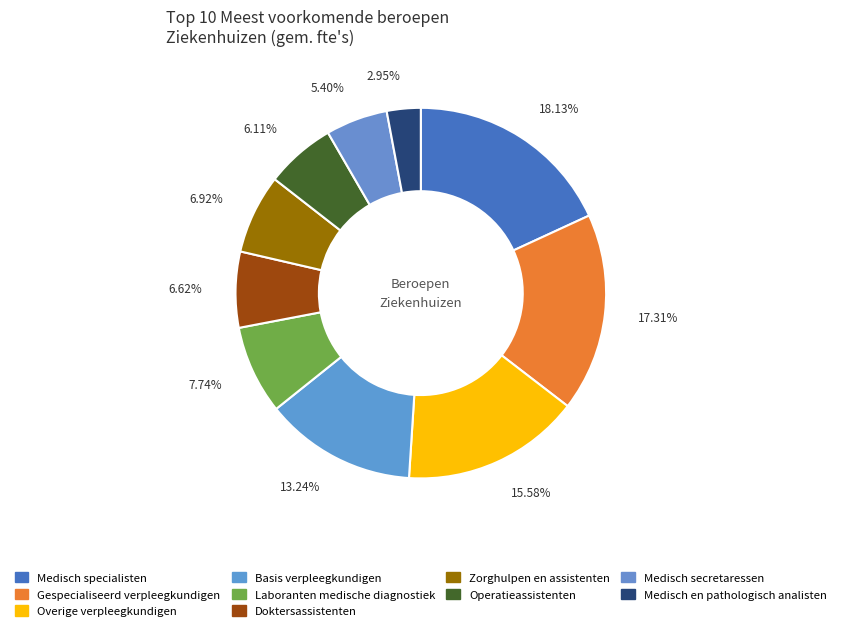

What percentage is NOT represented by Medisch specialisten?

81.9%